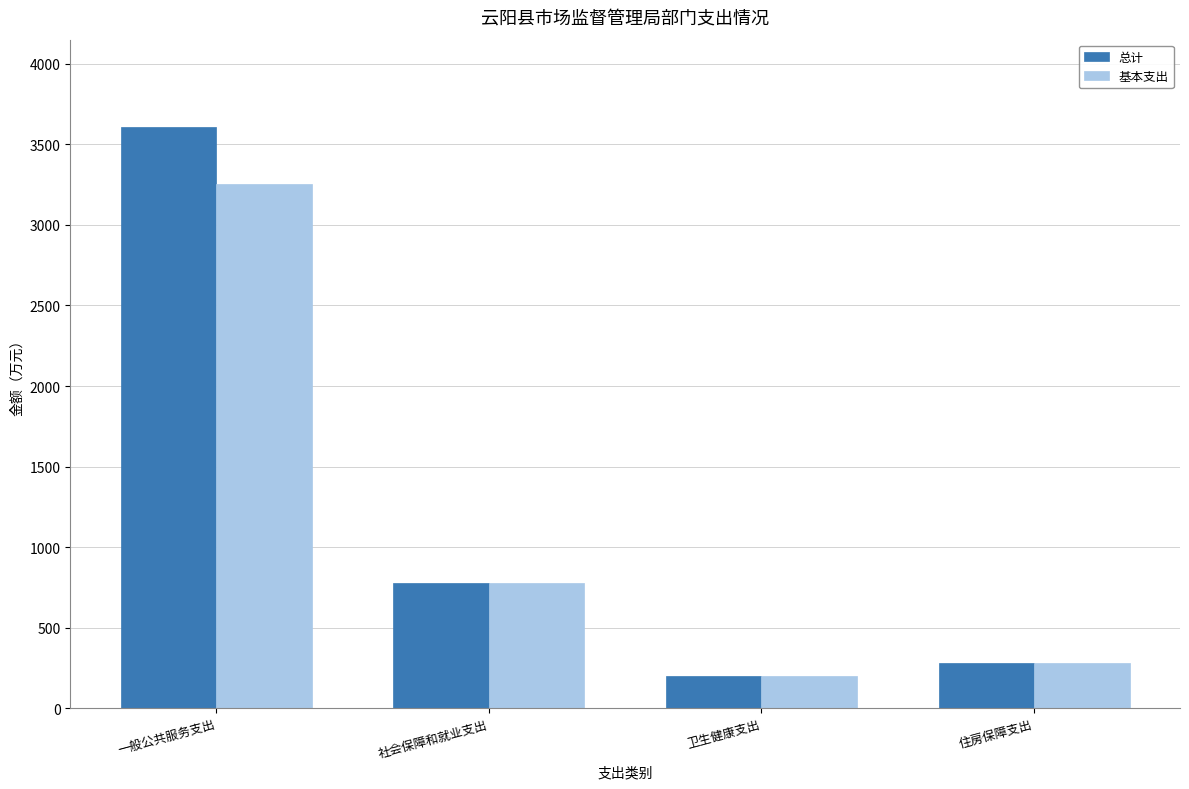

Which series has the largest range (max minus min)?

总计